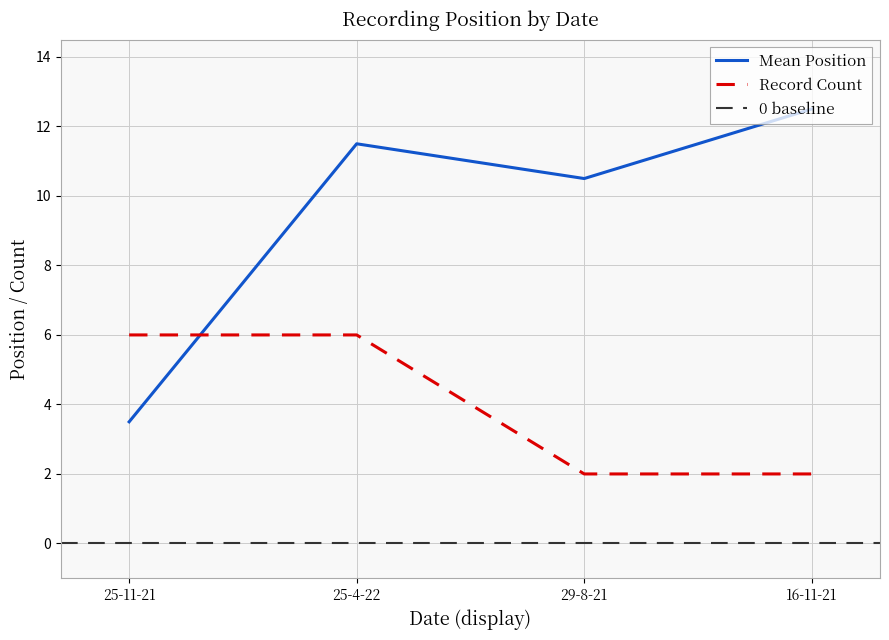

Which category has the highest value in the Mean Position series?

16-11-21